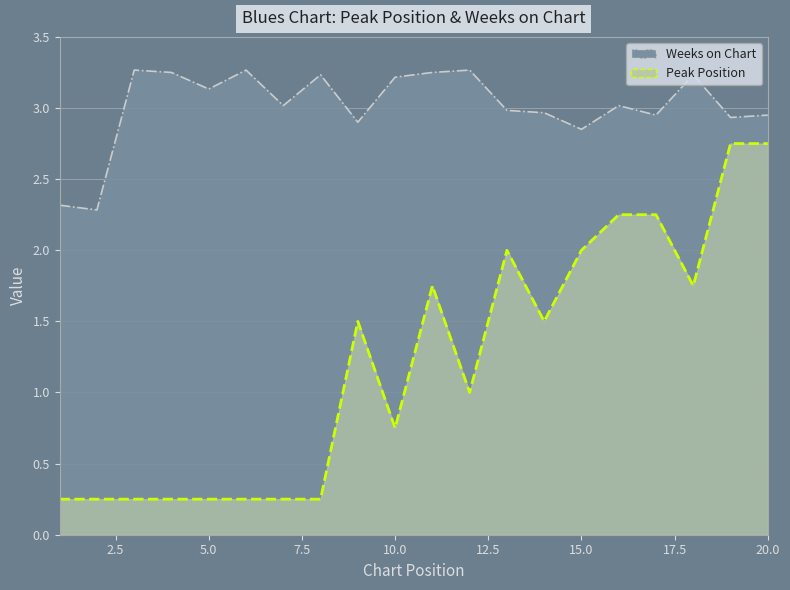

What is the greatest value displayed?

3.3